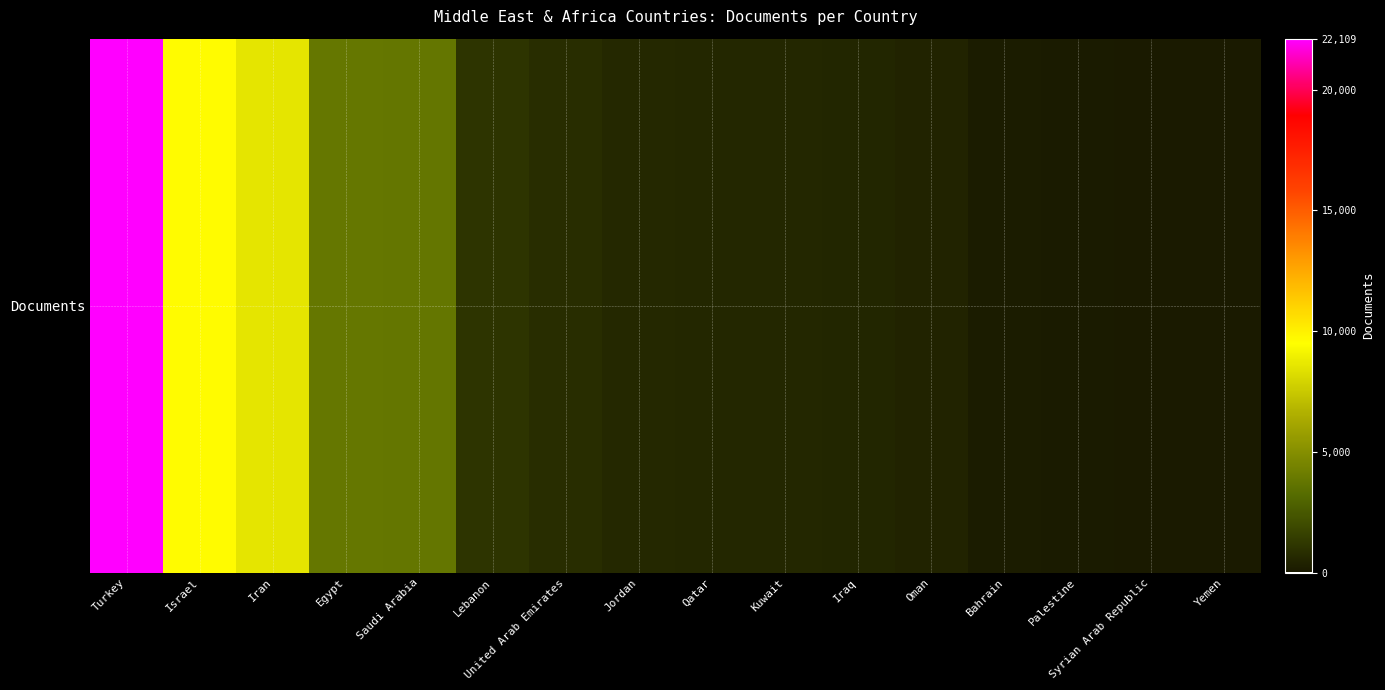

At which label does the data first exceed 610?

Turkey